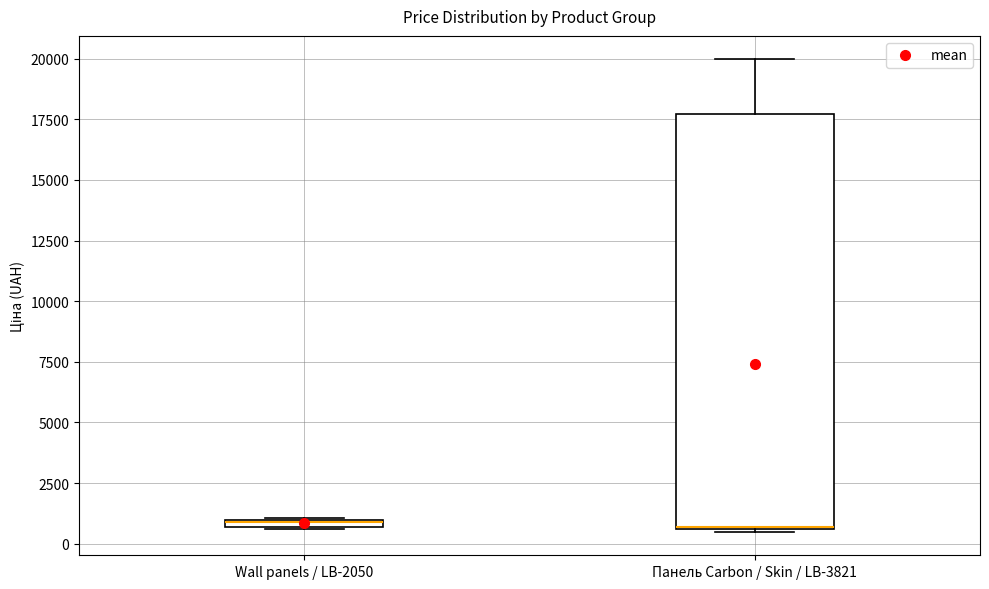

Where is the lower edge of the box for Панель Carbon / Skin / LB-3821 on the y-axis? The values are not printed on the chart, so give them approximately, as read against the axis.

500